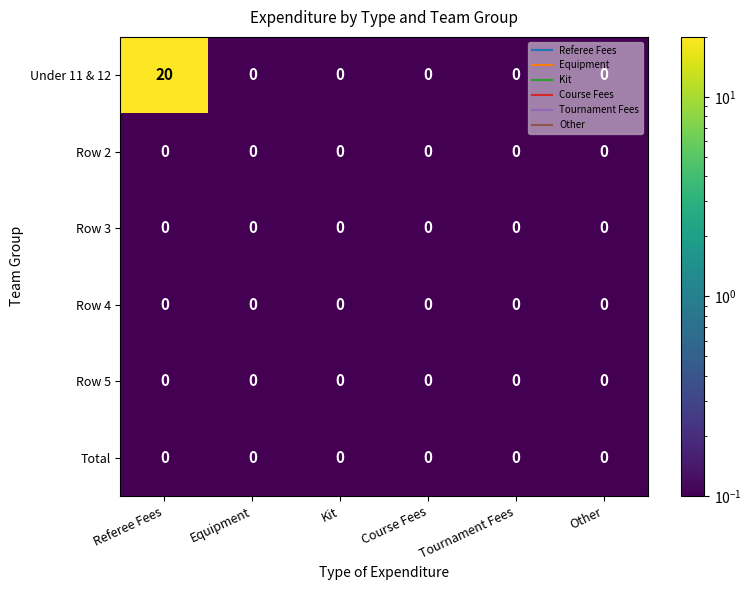

True or false: Row 3 has a value of 0 at Other.

True